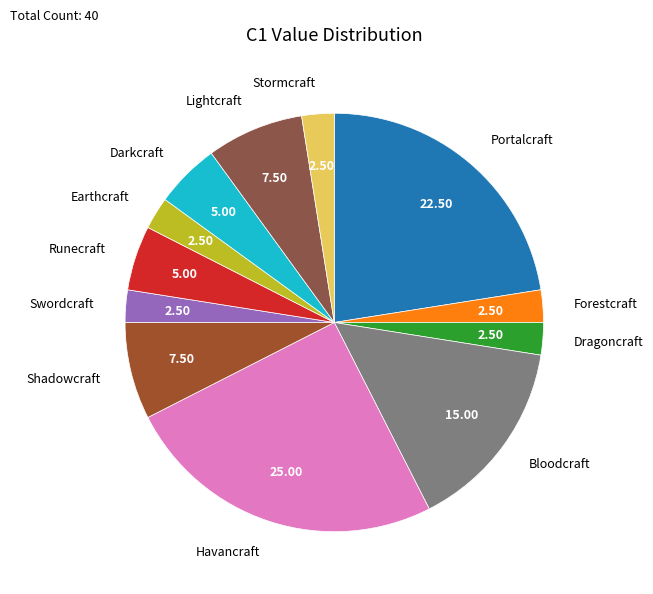

Does any single category account for the majority?

No